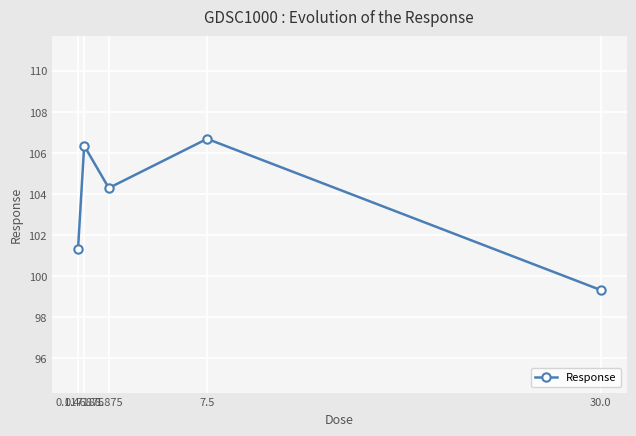

What position from the right is 0.46875?

4